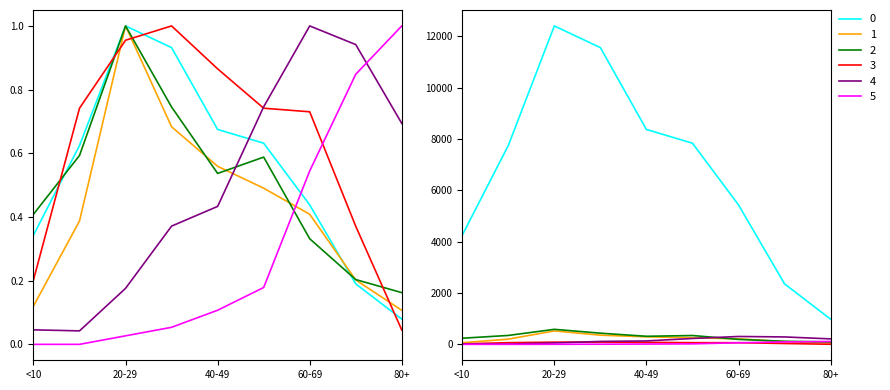

Reading right to left, extract all data points from this chart.

All Cases: 80+=0.1	70-79=0.2	60-69=0.4	50-59=0.6	40-49=0.7	30-39=0.9	20-29=1.0	10-19=0.6	<10=0.3
Community Cases: 80+=0.1	70-79=0.2	60-69=0.4	50-59=0.5	40-49=0.6	30-39=0.7	20-29=1.0	10-19=0.4	<10=0.1
Secondary Cases: 80+=0.2	70-79=0.2	60-69=0.3	50-59=0.6	40-49=0.5	30-39=0.7	20-29=1.0	10-19=0.6	<10=0.4
Travel Cases: 80+=0.0	70-79=0.4	60-69=0.7	50-59=0.7	40-49=0.9	30-39=1.0	20-29=1.0	10-19=0.7	<10=0.2
Hospitalized Cases: 80+=0.7	70-79=0.9	60-69=1.0	50-59=0.7	40-49=0.4	30-39=0.4	20-29=0.2	10-19=0.0	<10=0.0
Deceased Cases: 80+=1.0	70-79=0.8	60-69=0.5	50-59=0.2	40-49=0.1	30-39=0.1	20-29=0.0	10-19=0.0	<10=0.0